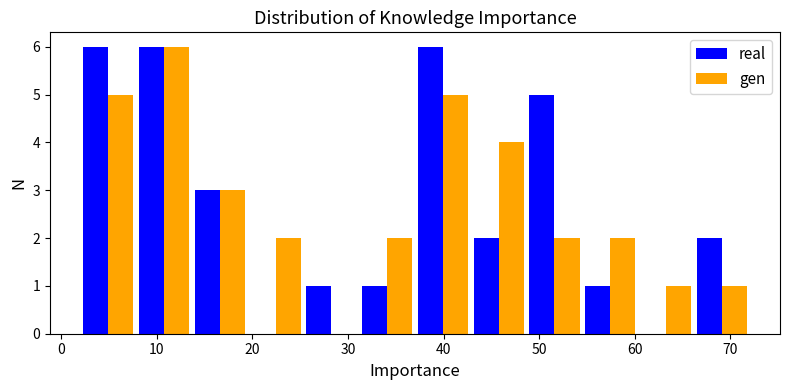

Reading left to right, list every range on the x-axis with the height of the bar of each series over it. Neither the bar edges nor the heights are printed on the chart, so give them approximately, as read against the axes.

2 to 8: real=6	gen=5
8 to 14: real=6	gen=6
14 to 20: real=3	gen=3
20 to 25: real=0	gen=2
25 to 31: real=1	gen=0
31 to 37: real=1	gen=2
37 to 43: real=6	gen=5
43 to 49: real=2	gen=4
49 to 55: real=5	gen=2
55 to 60: real=1	gen=2
60 to 66: real=0	gen=1
66 to 72: real=2	gen=1